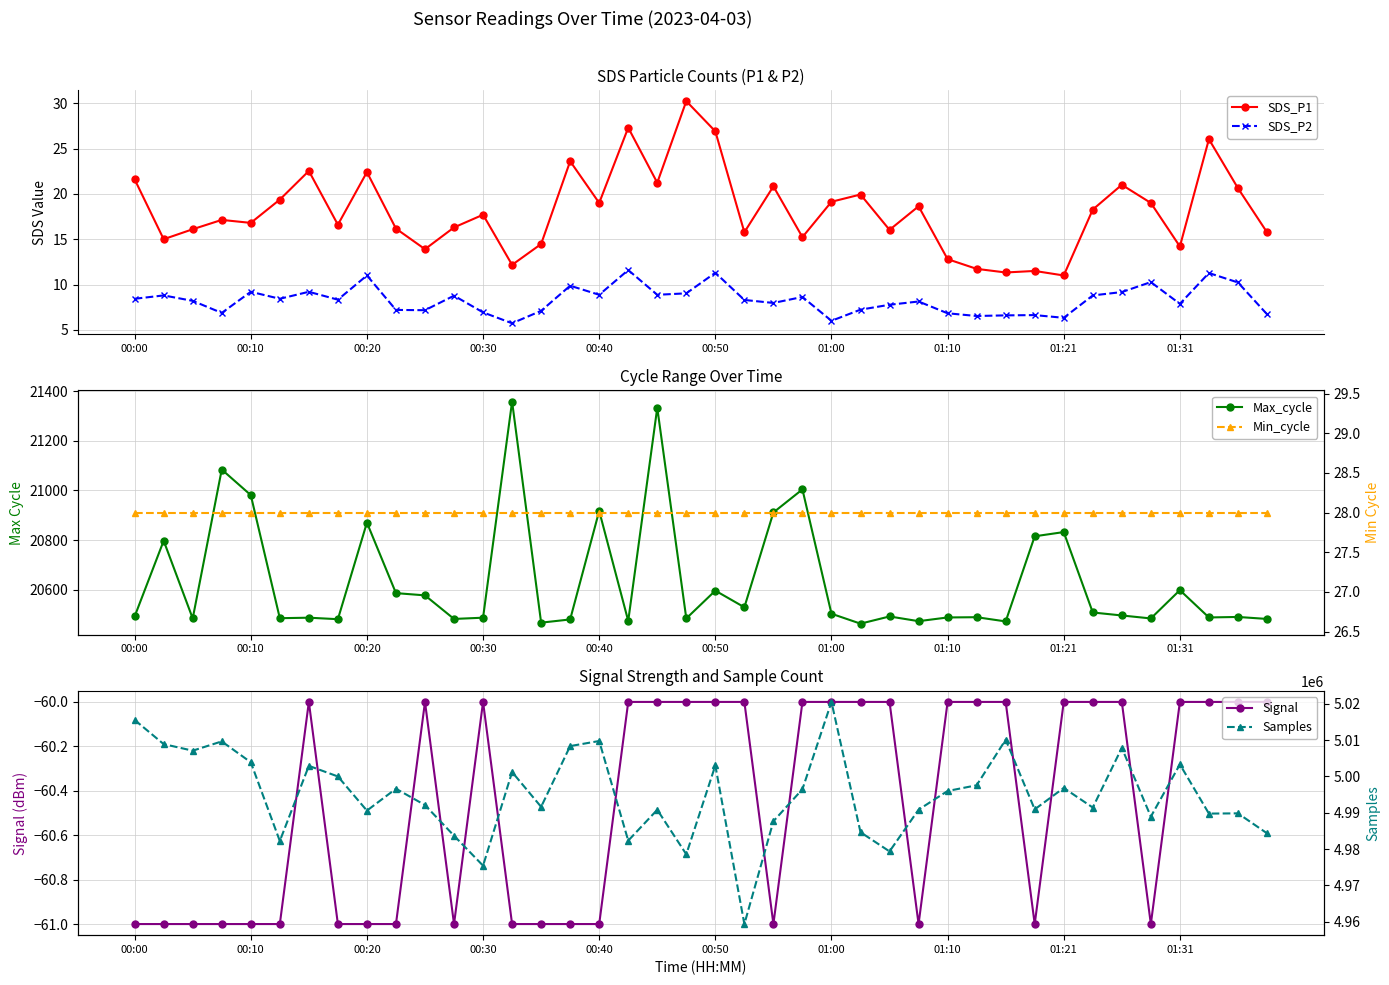

The value of SDS_P1 at 00:50 is 14.2. True or false?

False